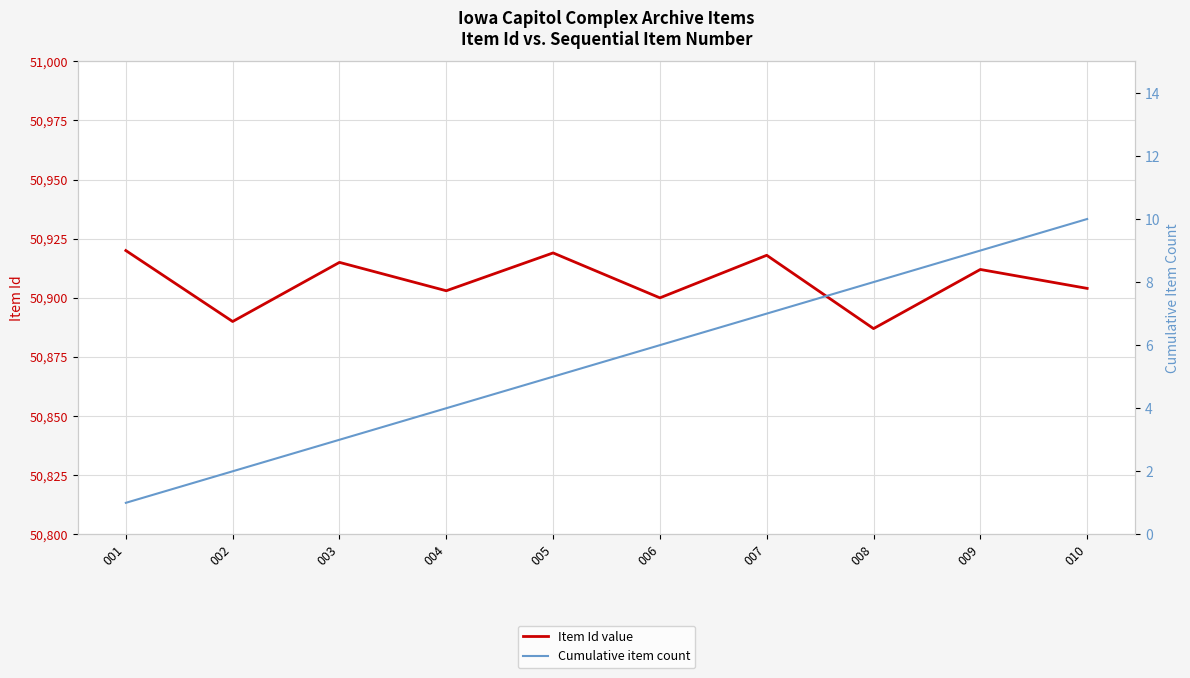

Which series has the widest spread of values?

Item Id value